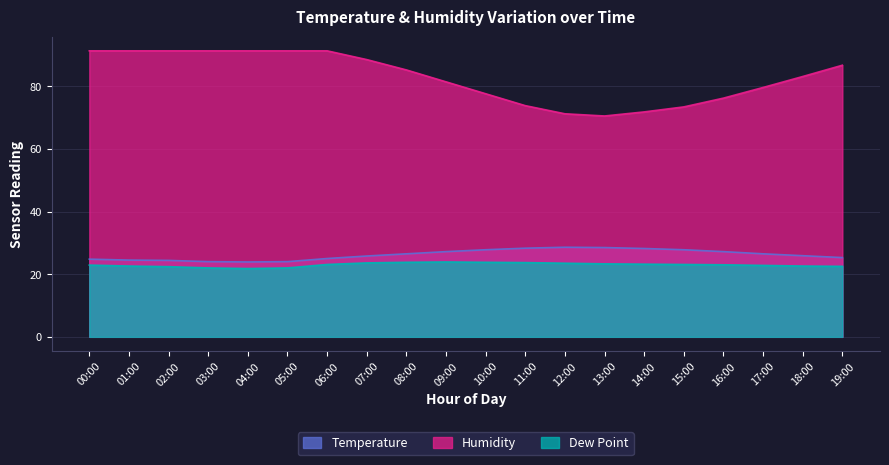

True or false: Dew Point has a value of 23.0 at 16:00.

True